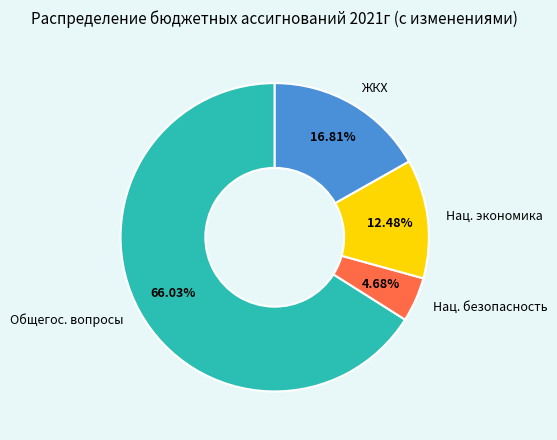

Between Нац. безопасность and Общегос. вопросы, which is larger?

Общегос. вопросы